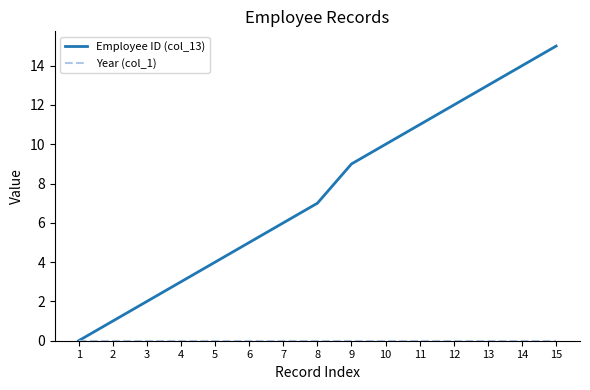

List the labels in order of Employee ID (col_13) value, largest first.

15, 14, 13, 12, 11, 10, 9, 8, 7, 6, 5, 4, 3, 2, 1